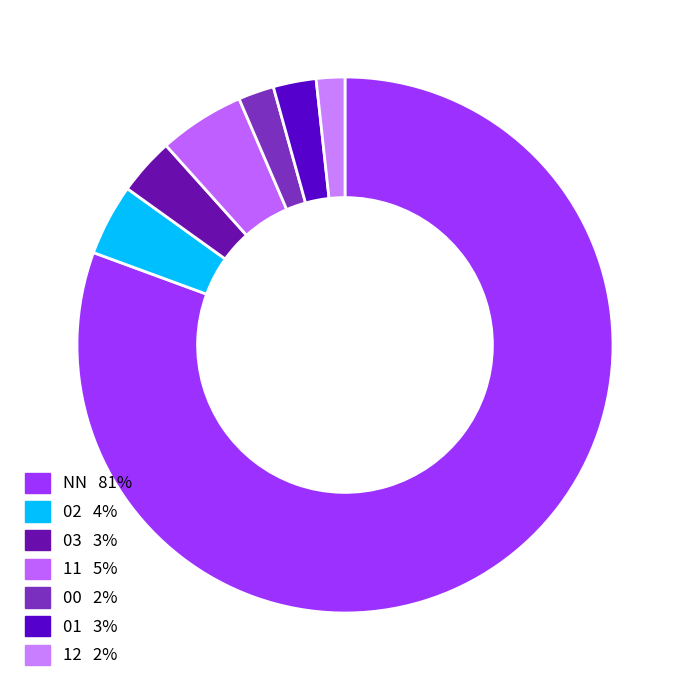

What percentage is the NN slice, to the nearest percent?

81%